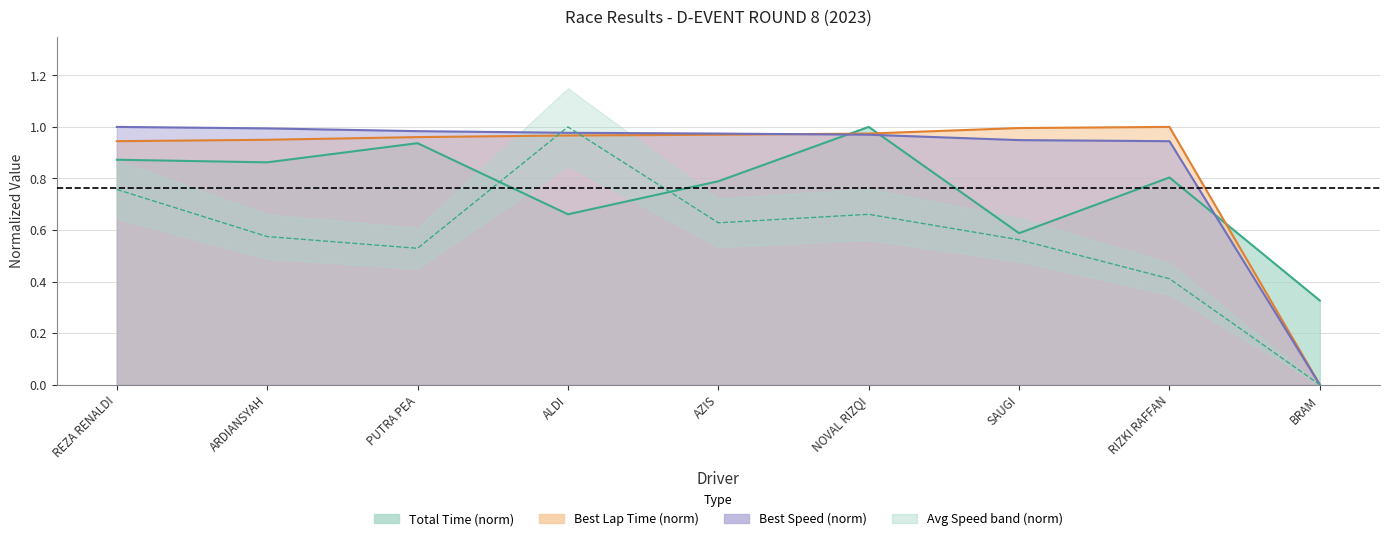

Between SAUGI and BRAM, which series saw the biggest shift?

Best Lap time